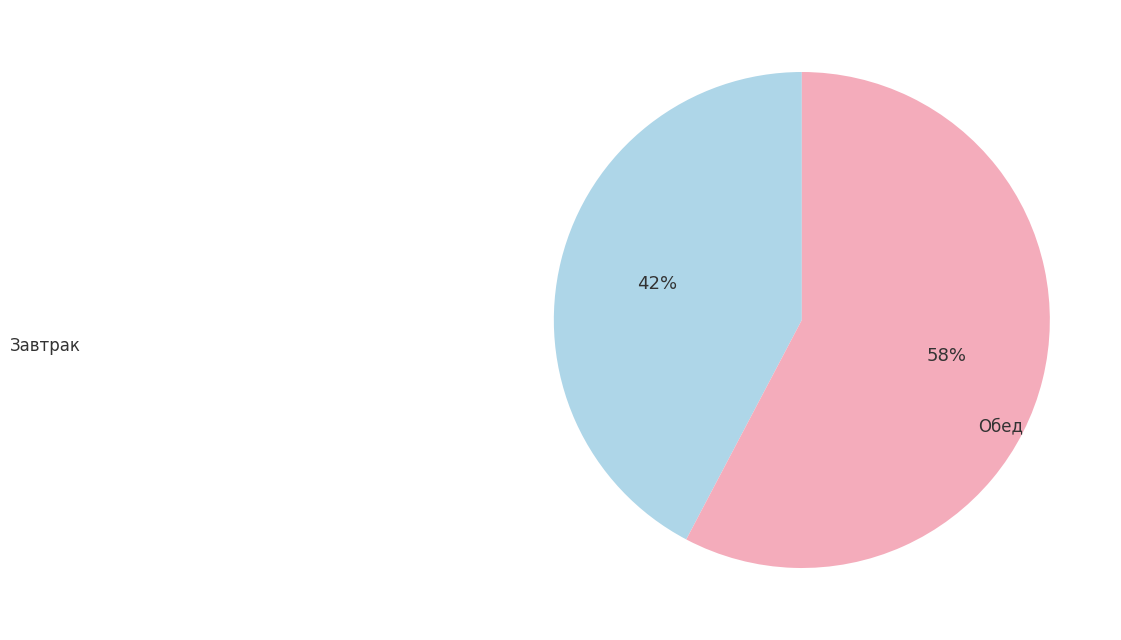

Is there any slice that represents more than half of the pie?

Yes